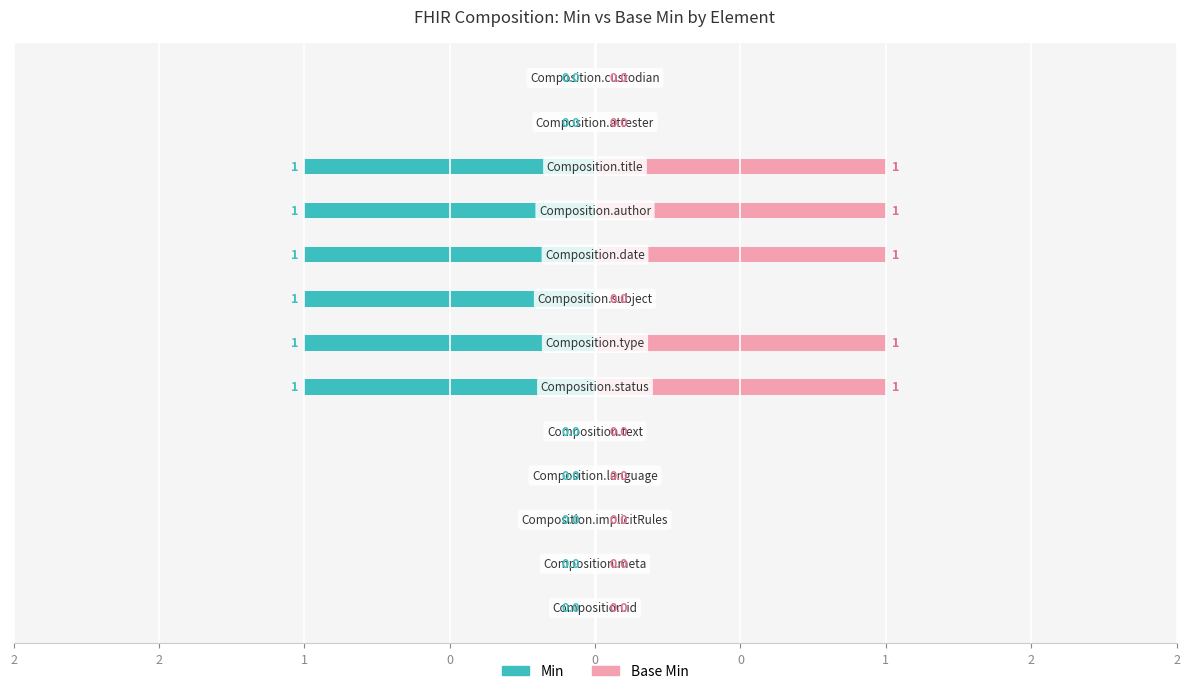

How many bars are there in total?

26